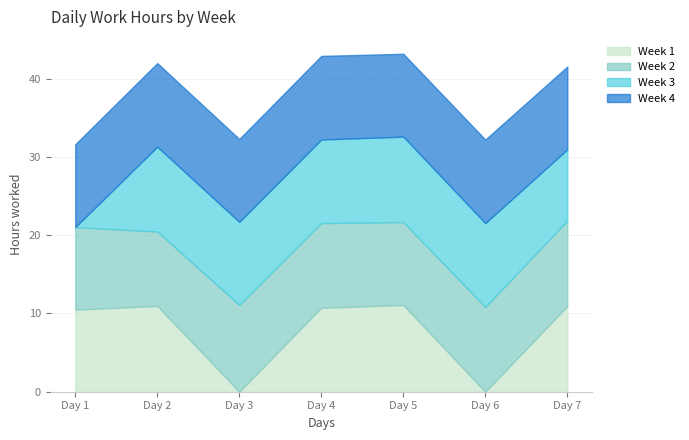

True or false: Week 3 has a value of 10.7 at Day 4.

True